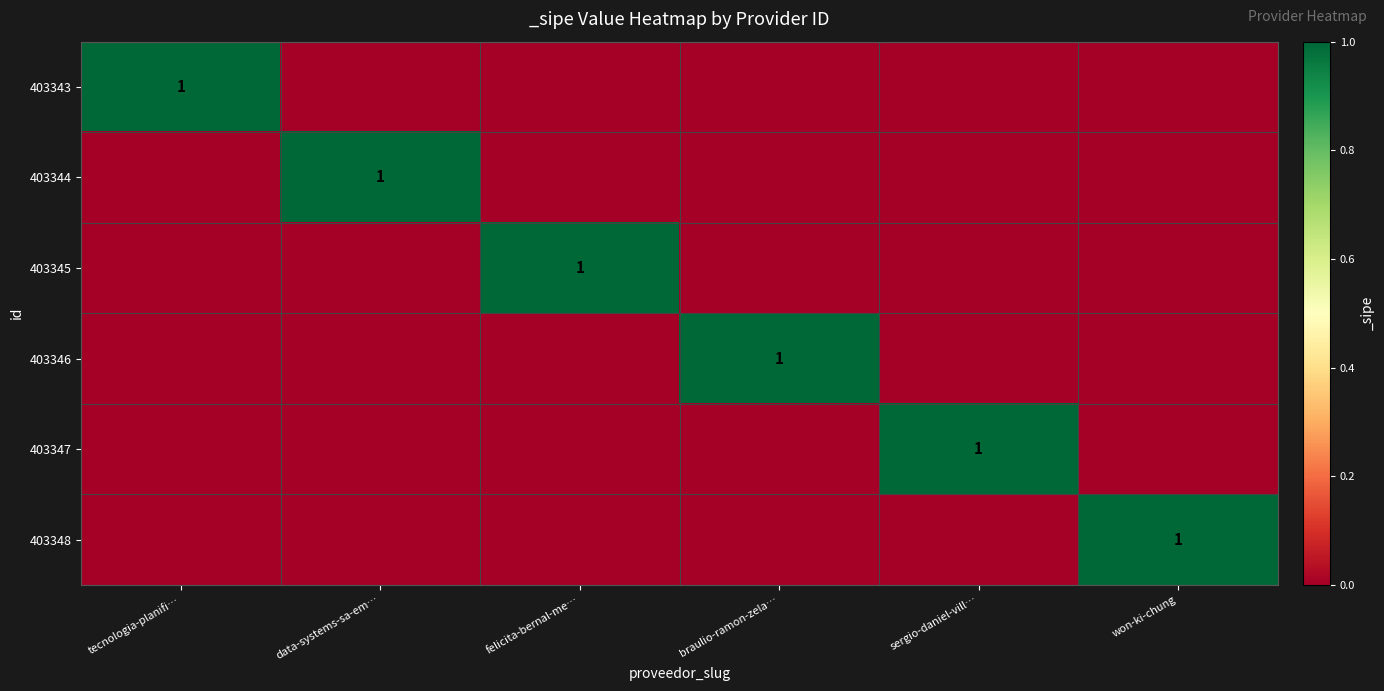

Rank the series at won-ki-chung from highest to lowest value.

403348, 403343, 403344, 403345, 403346, 403347